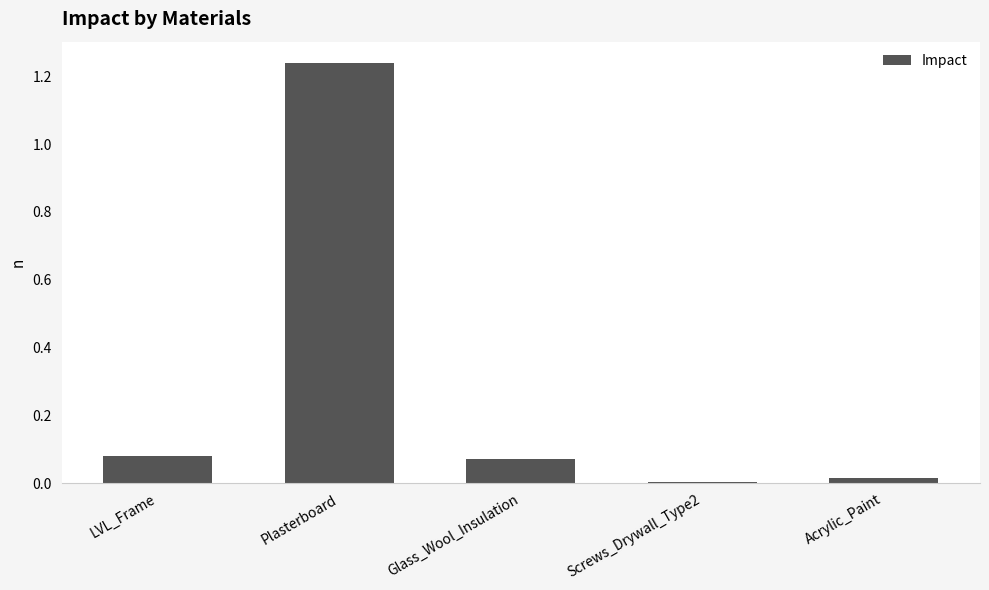

Between LVL_Frame and Screws_Drywall_Type2, which is larger?

LVL_Frame